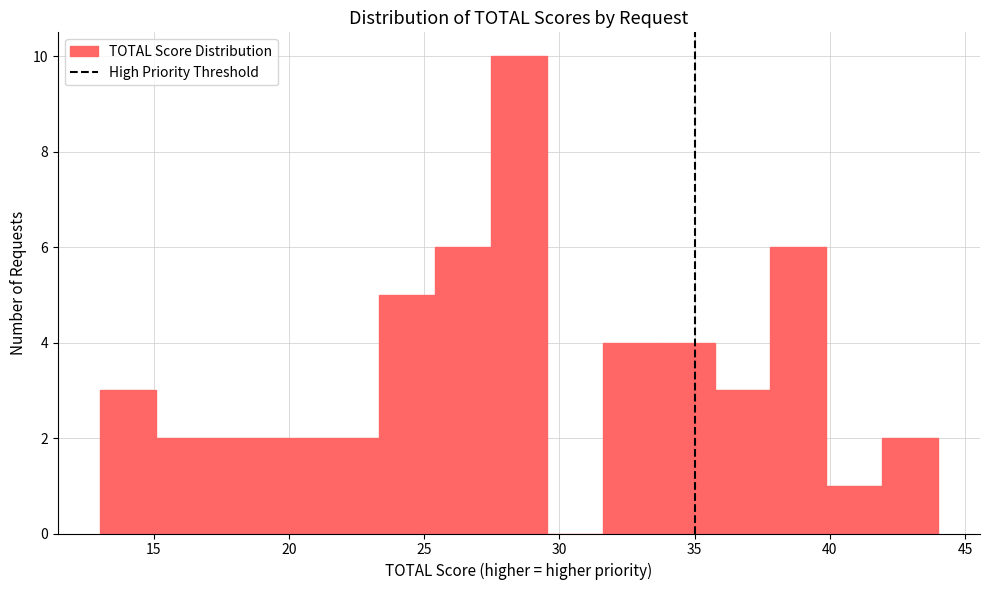

Which range on the x-axis has the tallest bar?

27.5 to 29.5